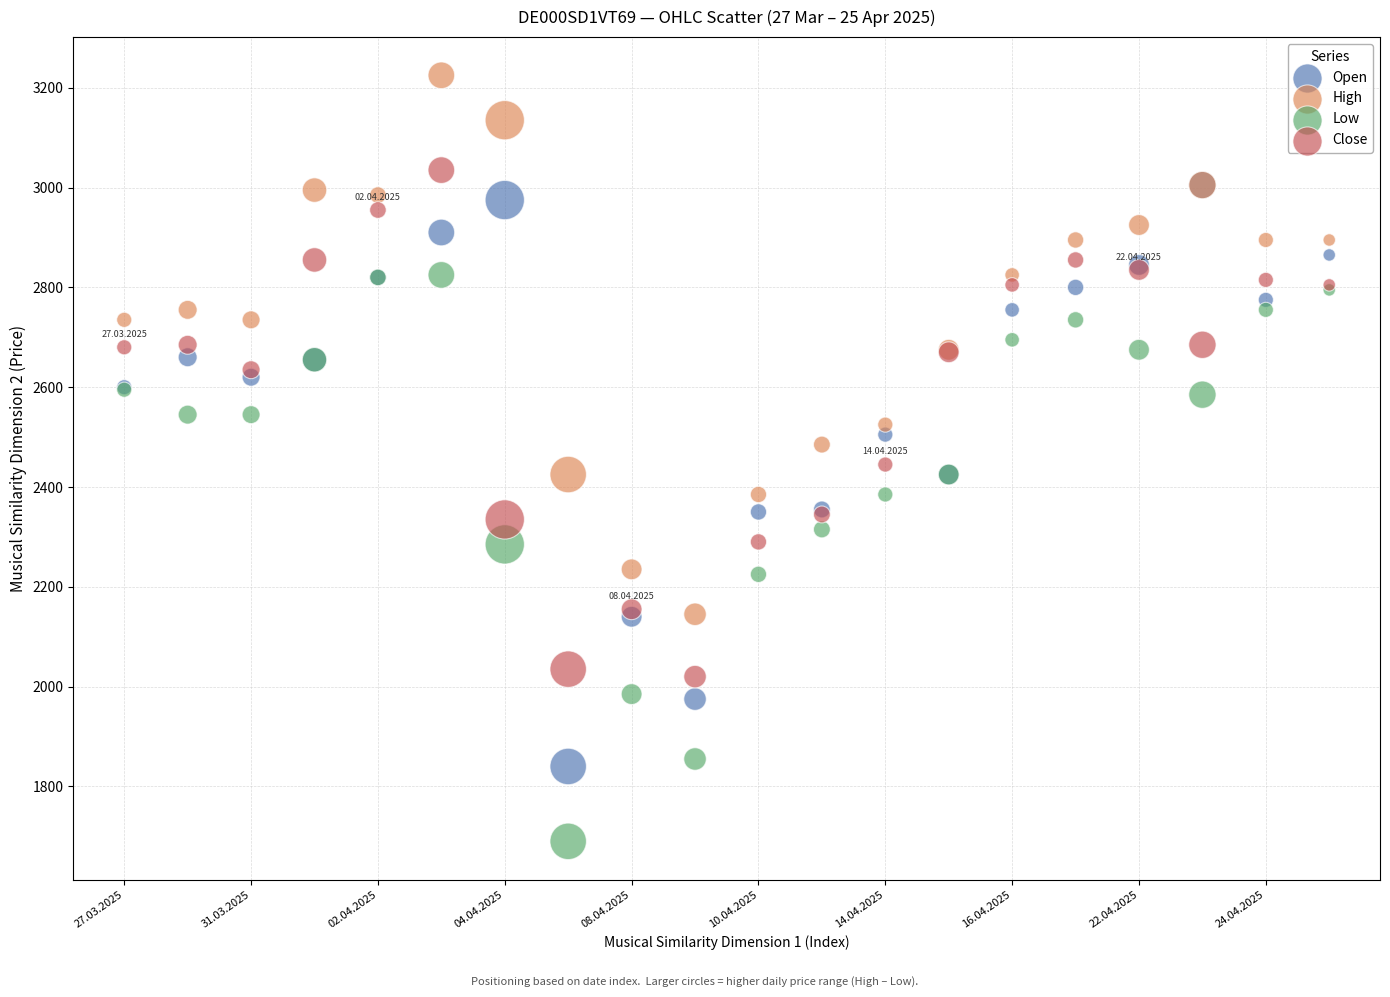

What are all the series names shown in the legend?

Open, High, Low, Close